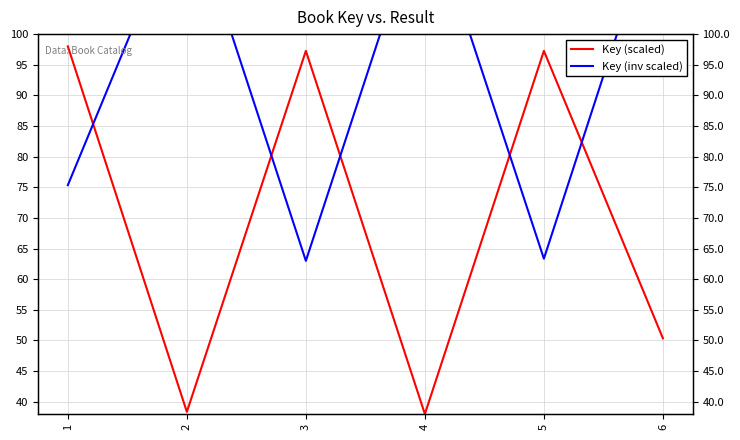

List the series in order of their overall mean, highest first.

Key (inv scaled), Key (scaled)